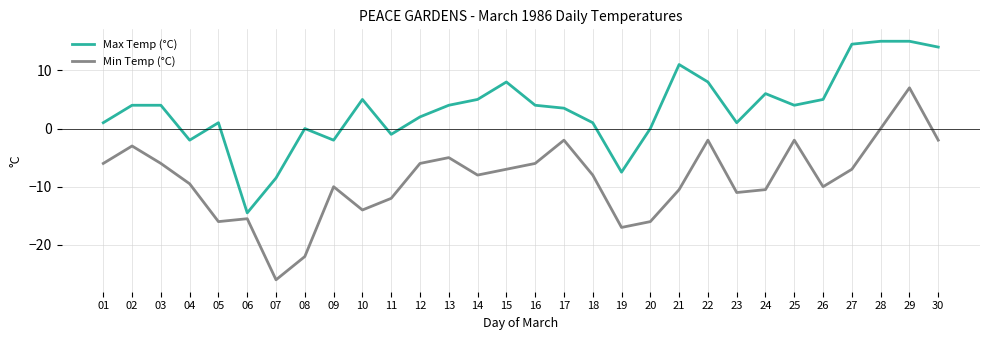

What is the maximum value for Max Temp (°C)?

15.0